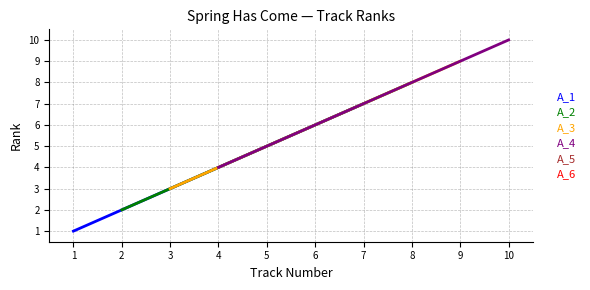

What is the sum of the A_2 values at 2 and 8?

10